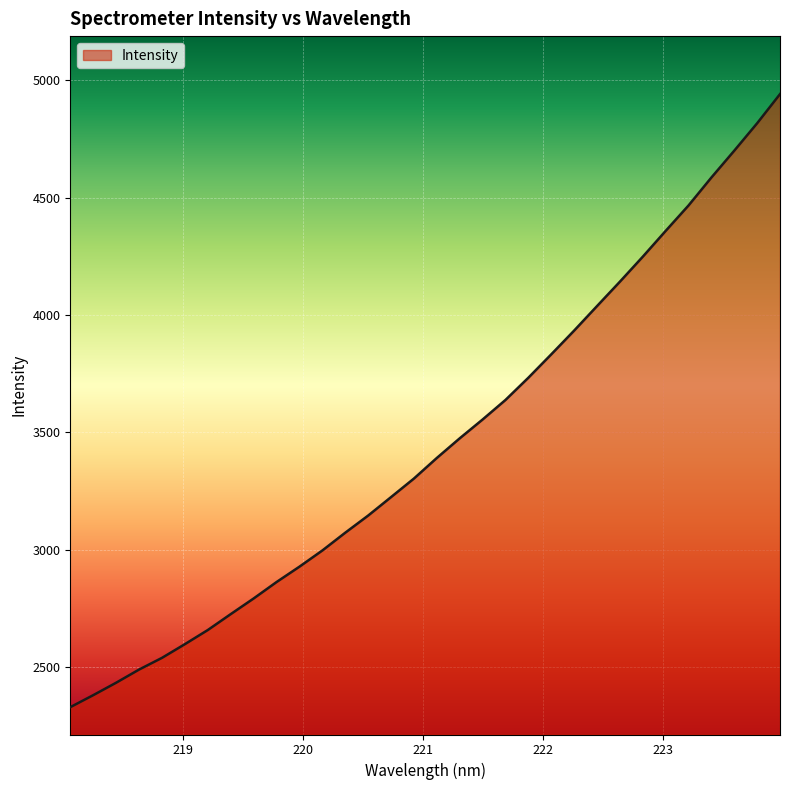

What is the greatest value displayed?

4941.3